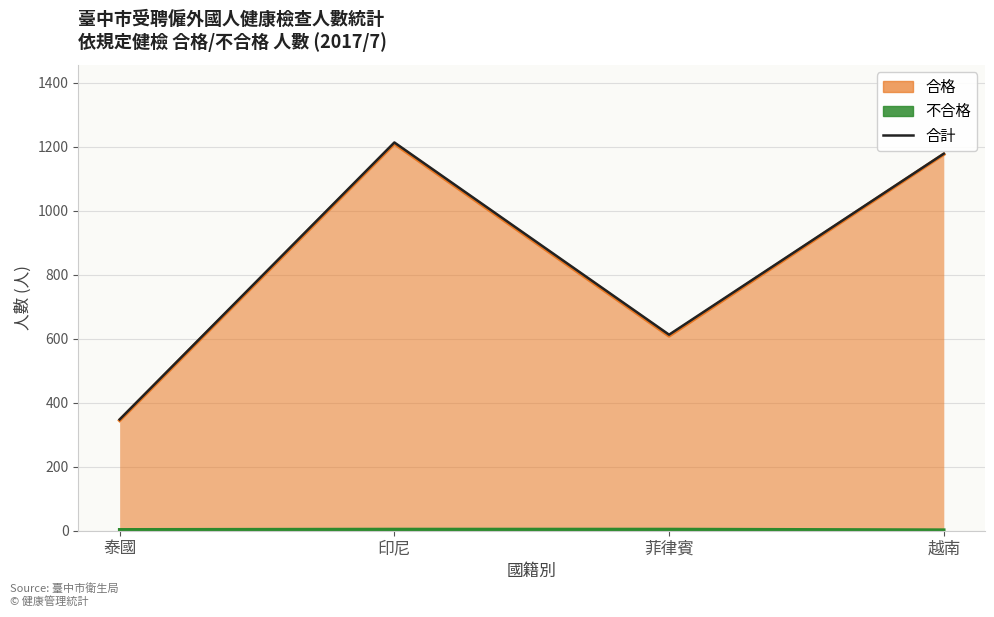

Which label corresponds to the largest value in the chart?

印尼